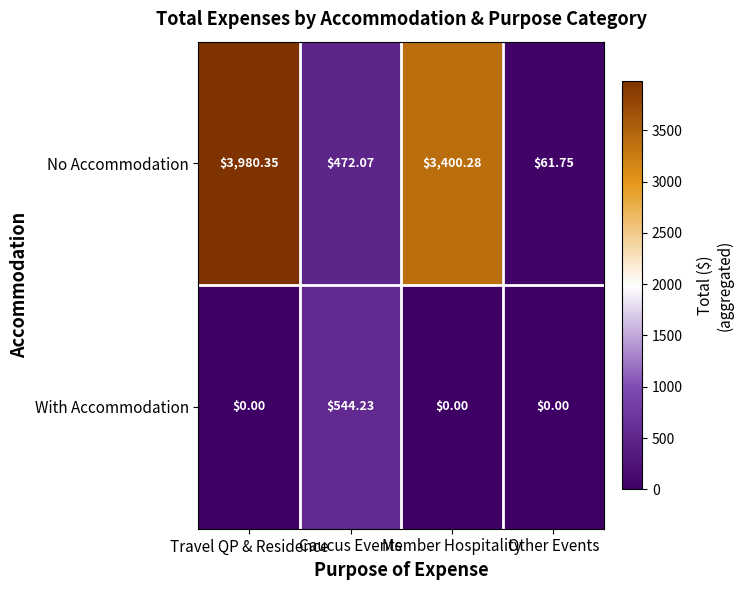

At how many categories does at least one series exceed 2247?

2